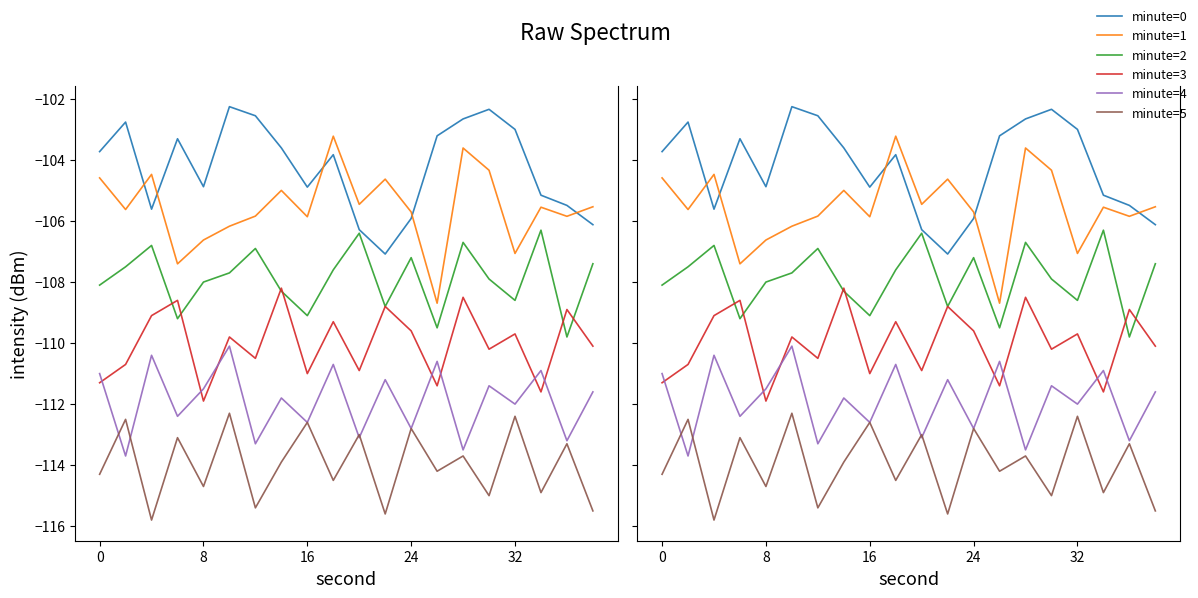

How many interior local valleys does the minute=1 series have?

7